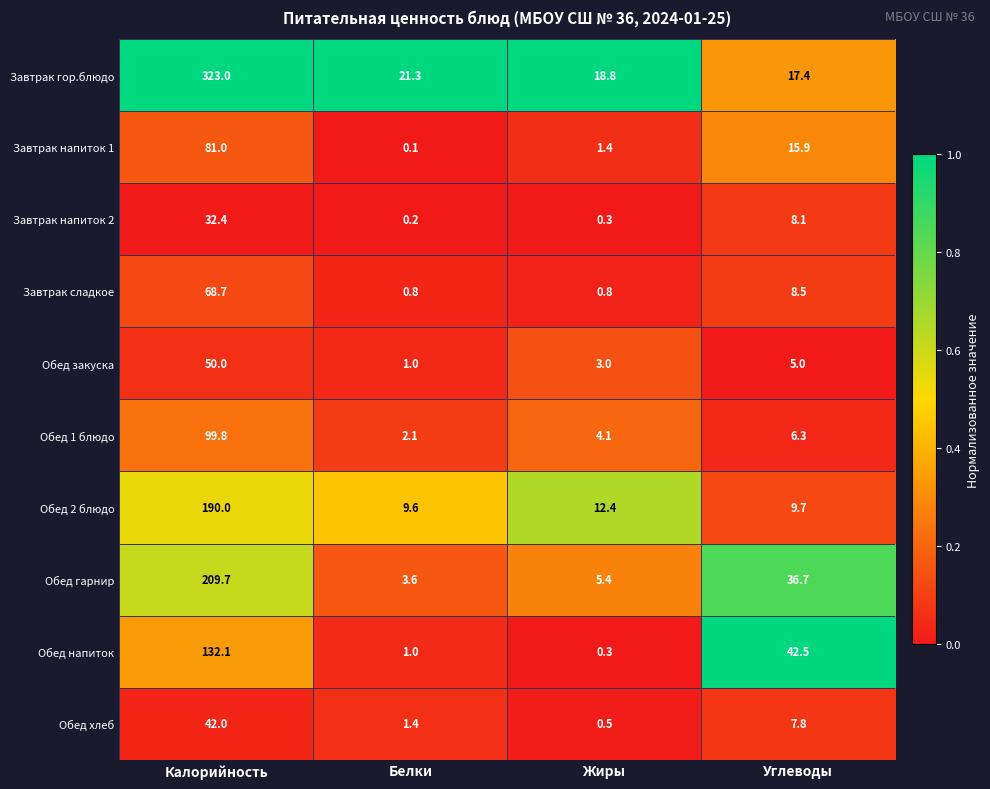

Rank the series by their maximum value, from lowest to highest.

Завтрак напиток 2, Обед хлеб, Обед закуска, Завтрак сладкое, Завтрак напиток 1, Обед 1 блюдо, Обед напиток, Обед 2 блюдо, Обед гарнир, Завтрак гор.блюдо